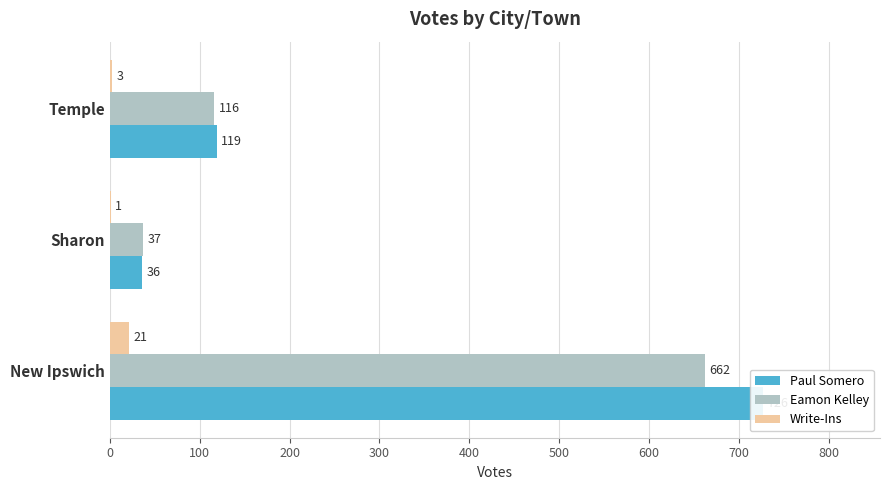

What is the value of the Paul Somero bar at the 3rd from the left?

119